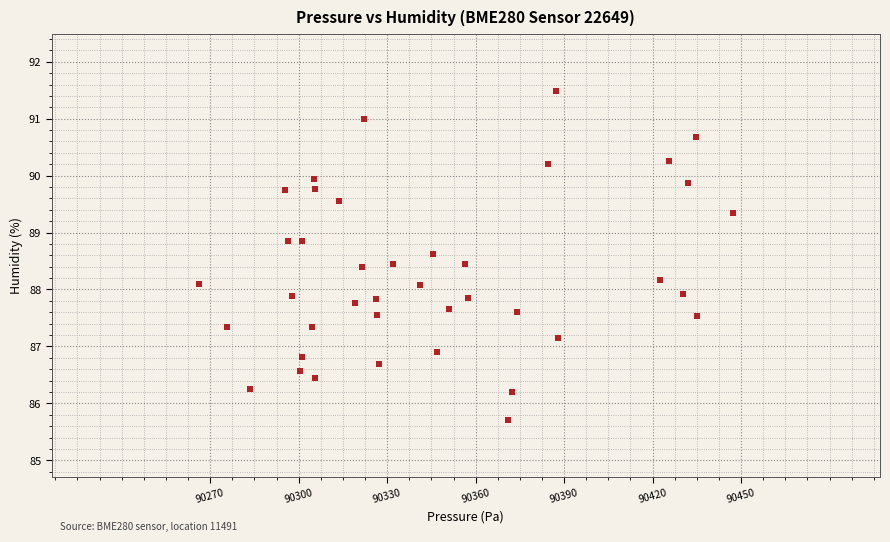

What is the range of X values (max minus min)?

180.8